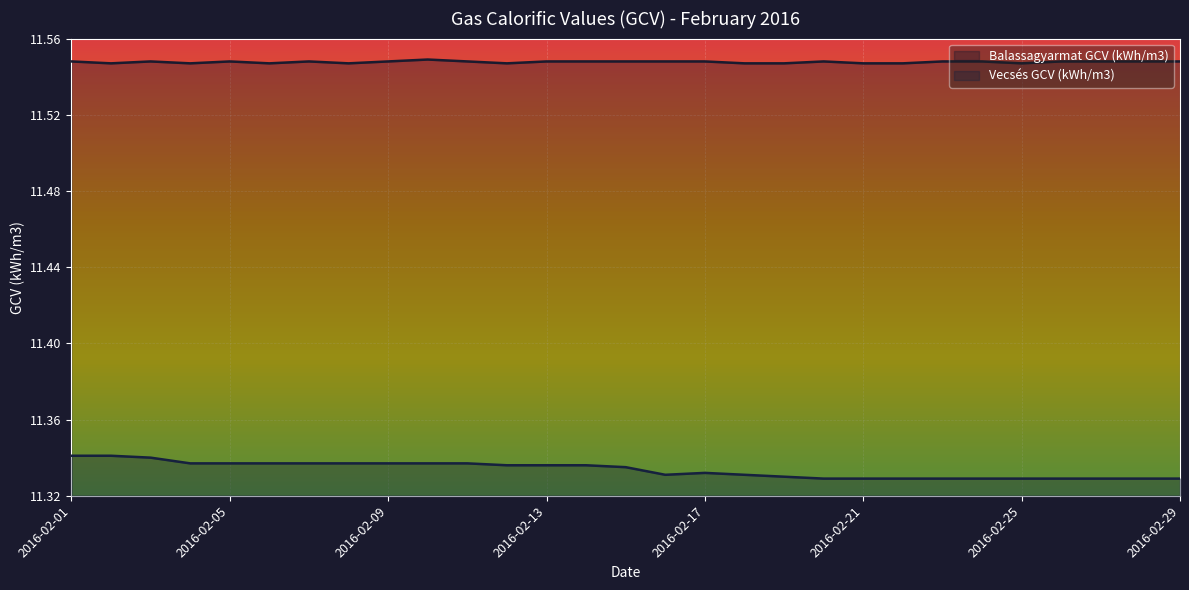

What is the lowest value of the Balassagyarmat GCV (kWh/m3) series?

11.5